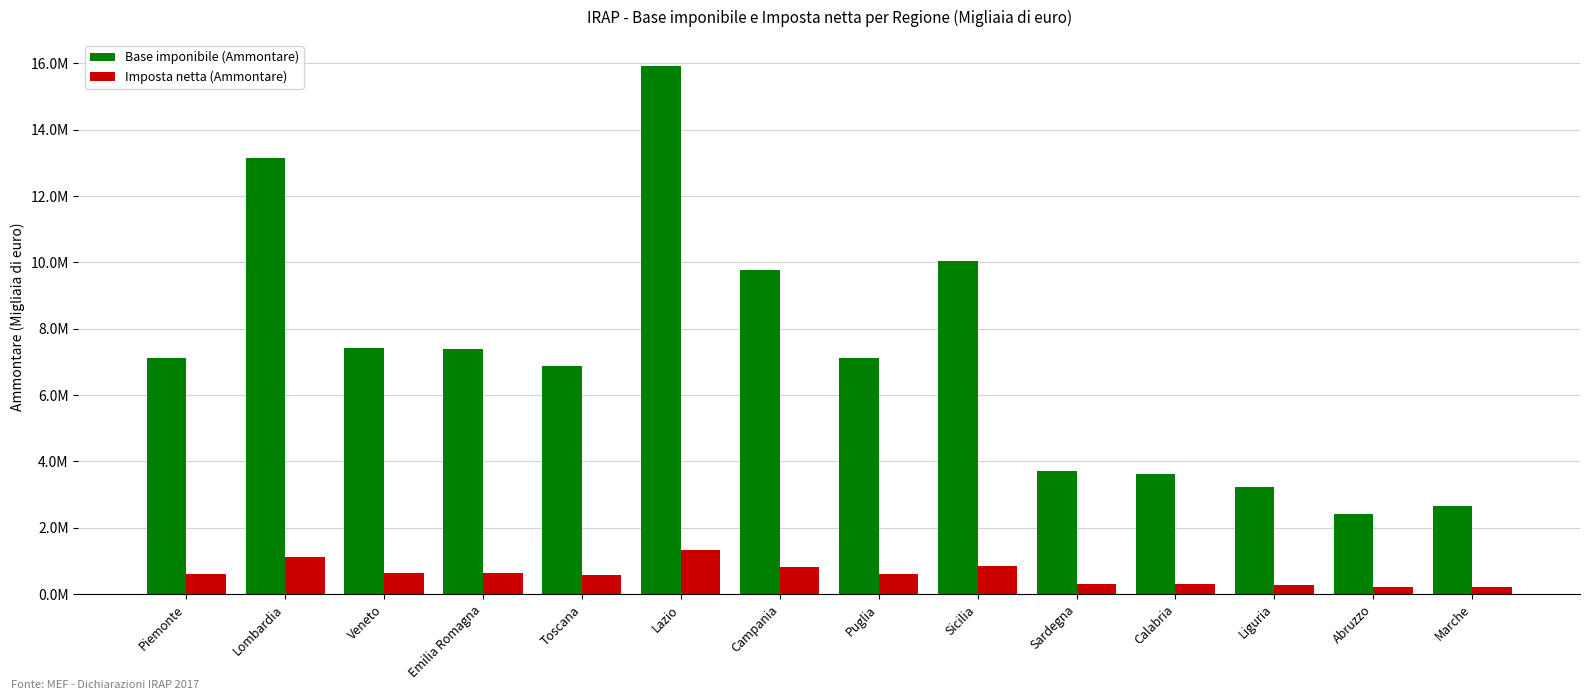

At which label does Imposta netta (Ammontare) reach its peak?

Lazio